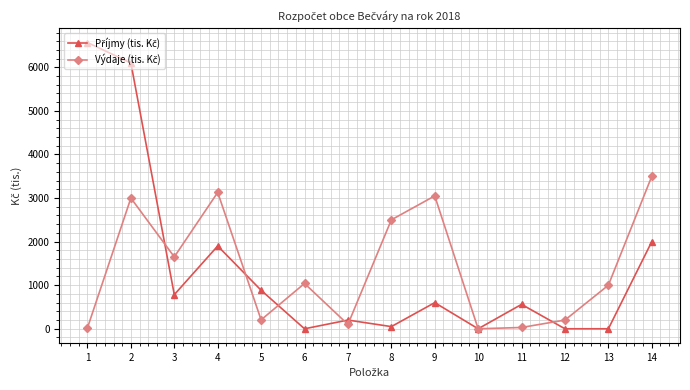

What is the greatest value displayed?

6570